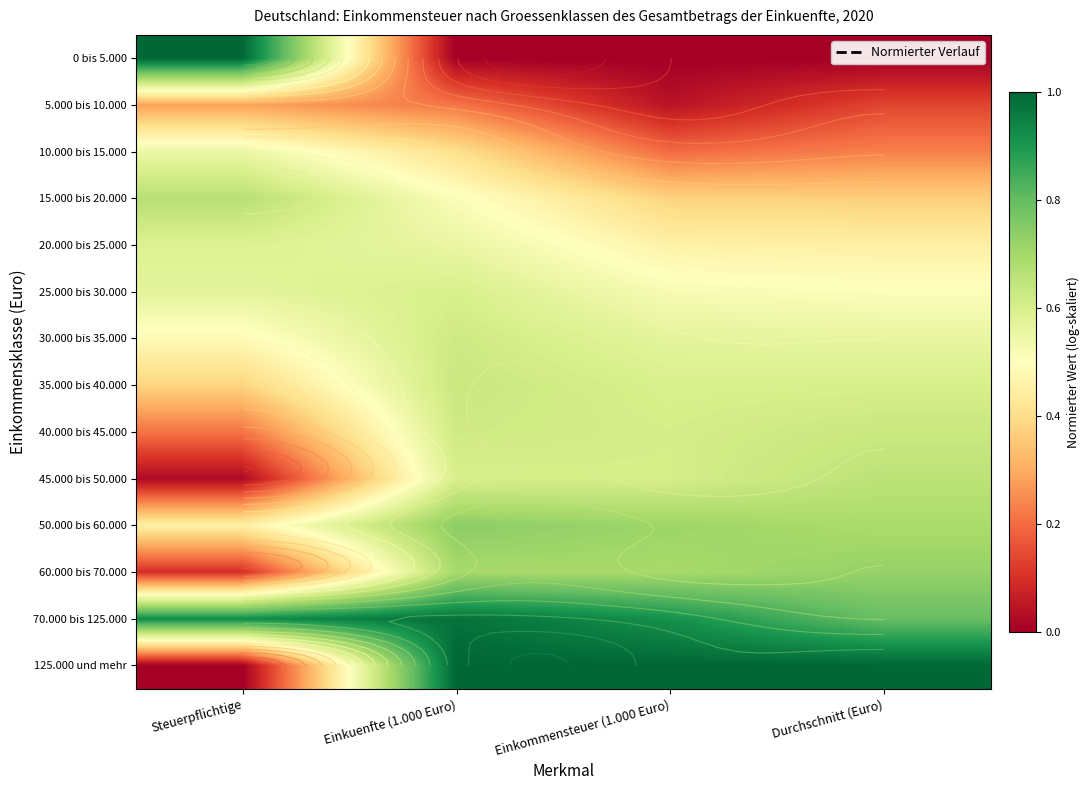

List the series in order of their peak value, lowest first.

5.000 bis 10.000, 10.000 bis 15.000, 20.000 bis 25.000, 25.000 bis 30.000, 30.000 bis 35.000, 35.000 bis 40.000, 40.000 bis 45.000, 45.000 bis 50.000, 15.000 bis 20.000, 60.000 bis 70.000, 50.000 bis 60.000, 70.000 bis 125.000, 0 bis 5.000, 125.000 und mehr